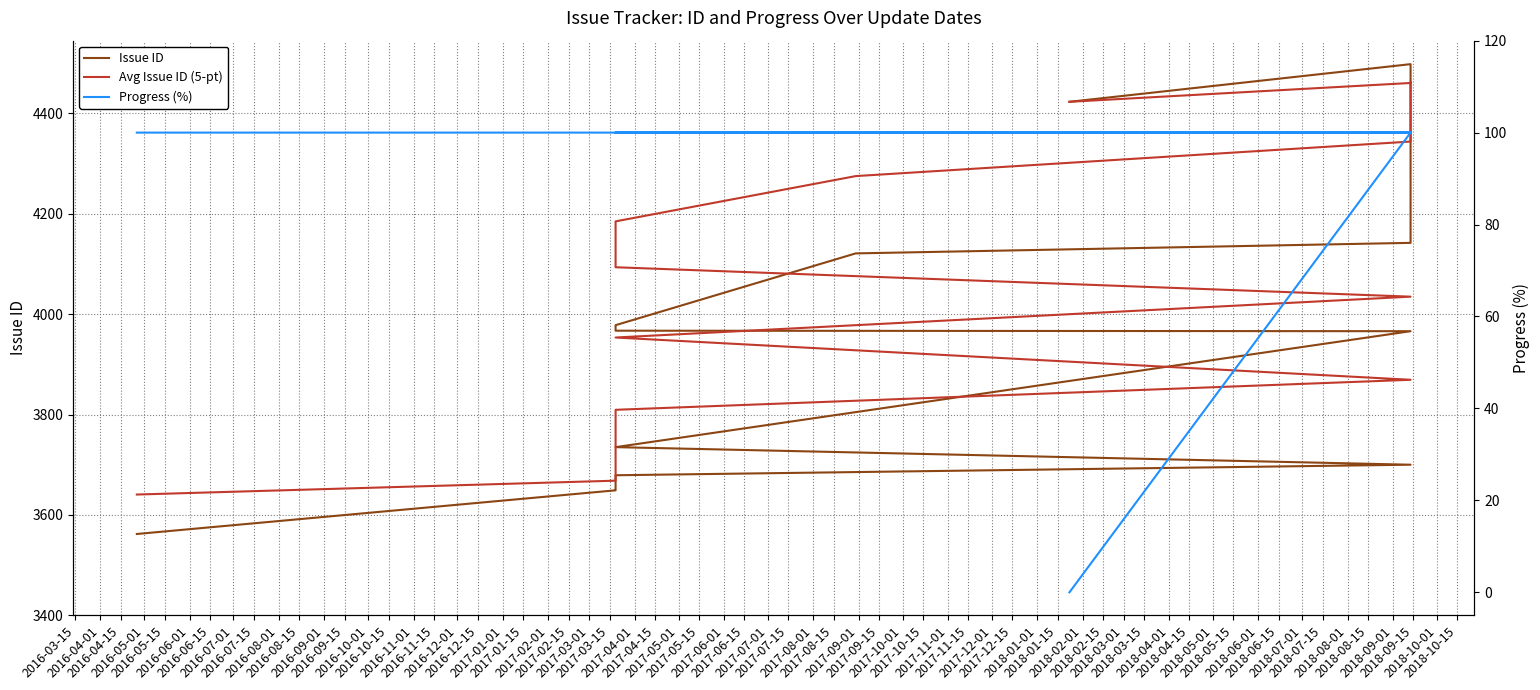

What value does the Progress (%) series have at 2016-08-15?

100.0